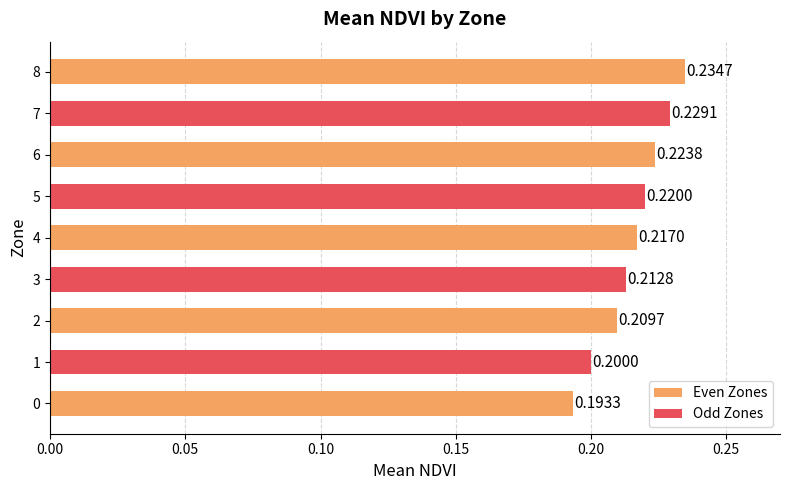

What is the sum of the values at 1 and 3?

0.4